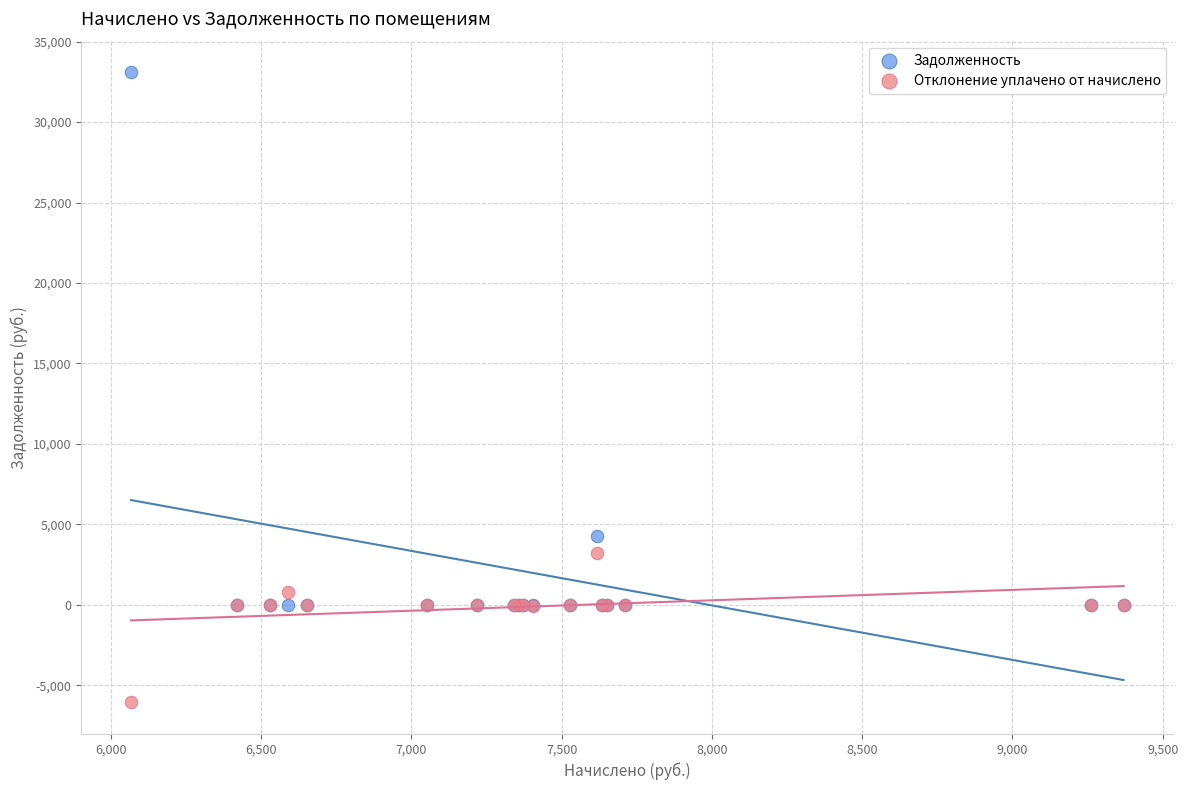

In the Задолженность series, what Y value is closest to 16550?

4292.9